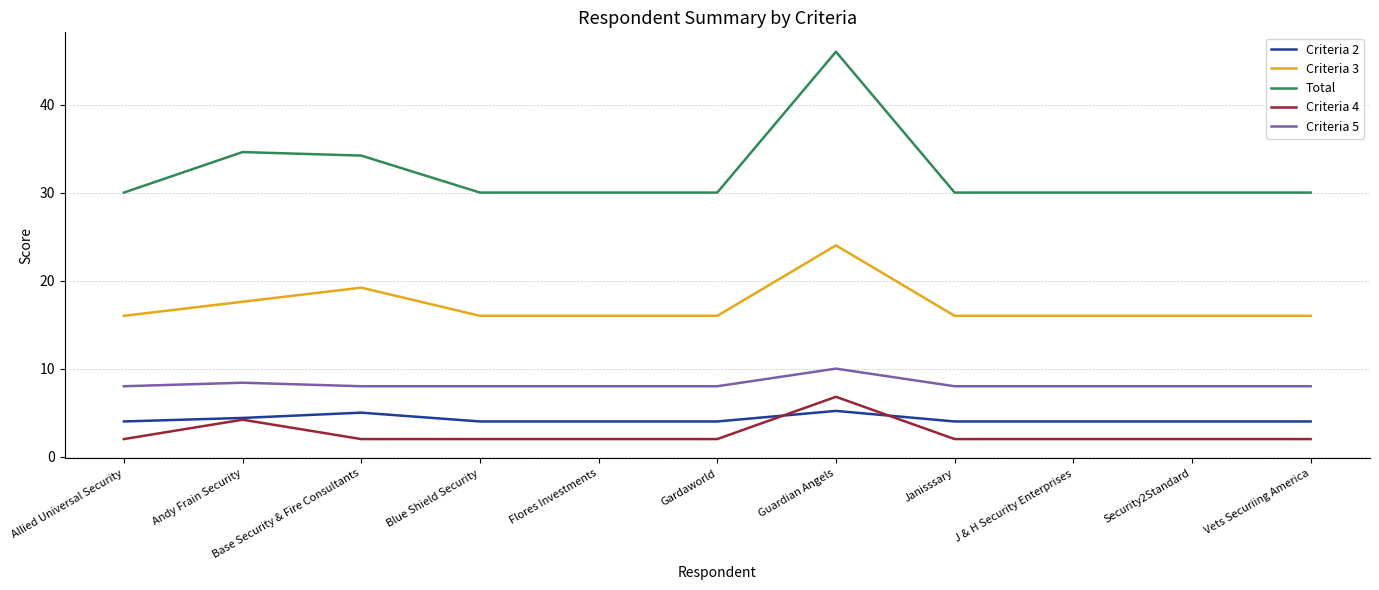

Rank the series at Janisssary from highest to lowest value.

Total, Criteria 3, Criteria 5, Criteria 2, Criteria 4